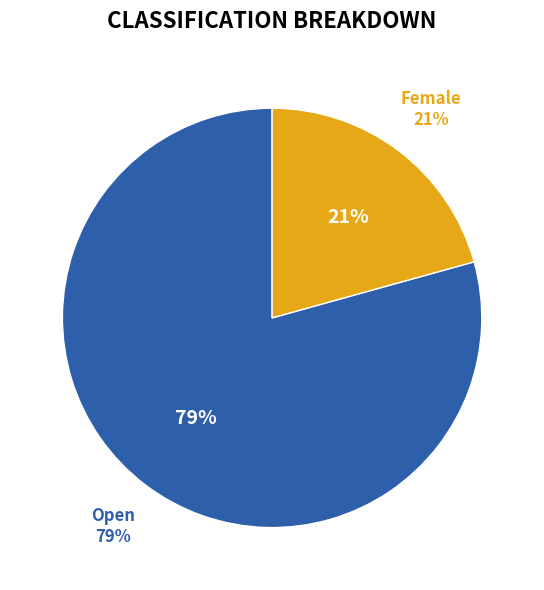

Does Open account for over 50% of the chart?

Yes